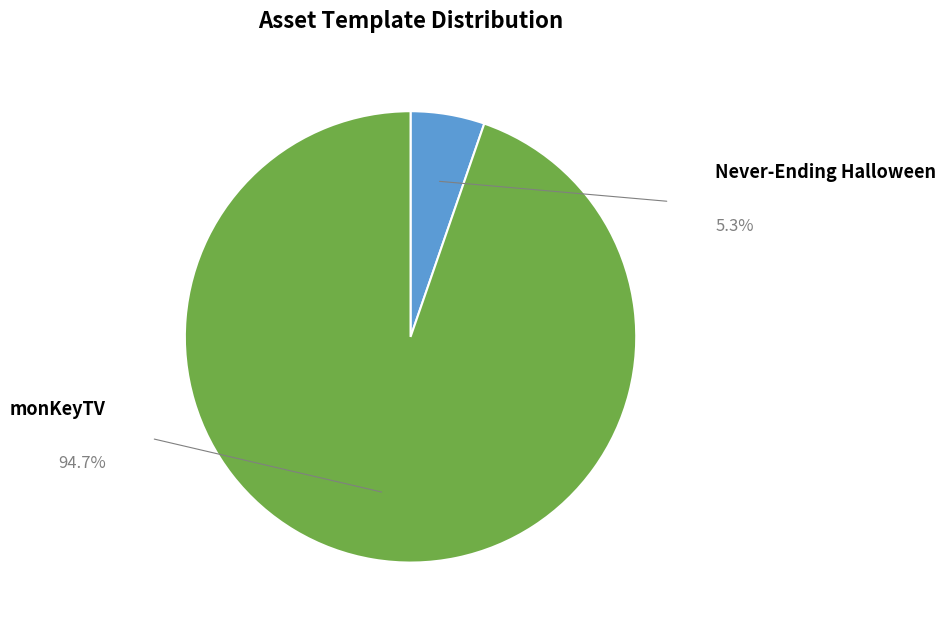

What percentage is NOT represented by Never-Ending Halloween?

94.7%